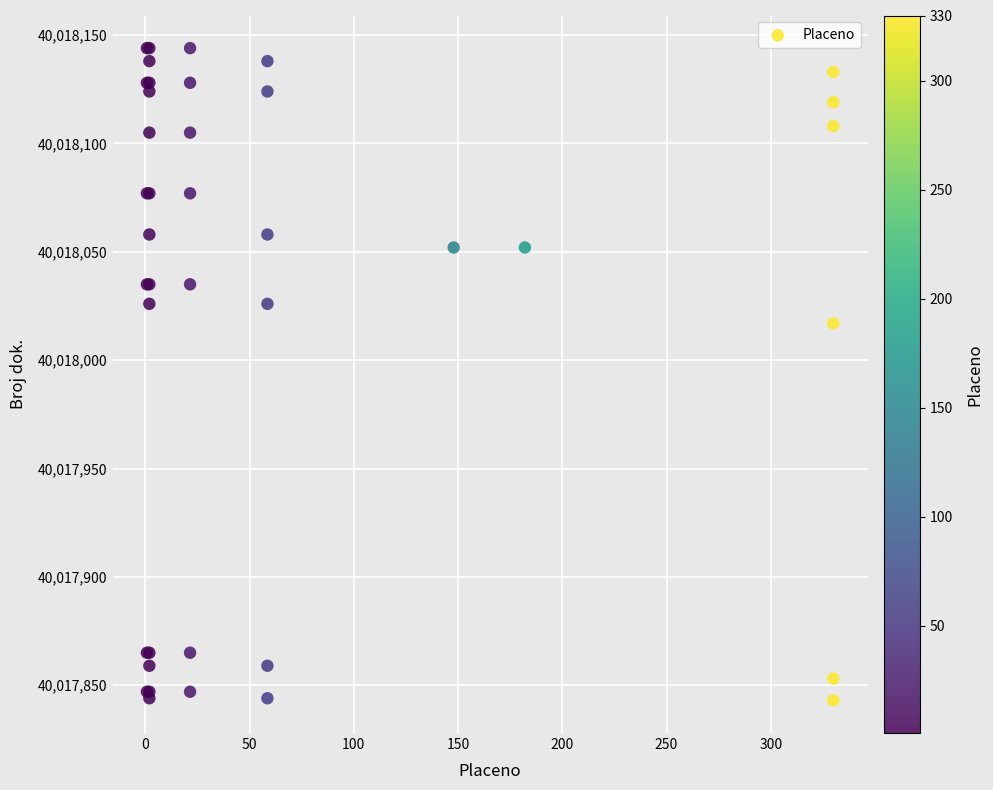

What Y value in the scatter plot is closest to 40017993?

40018017